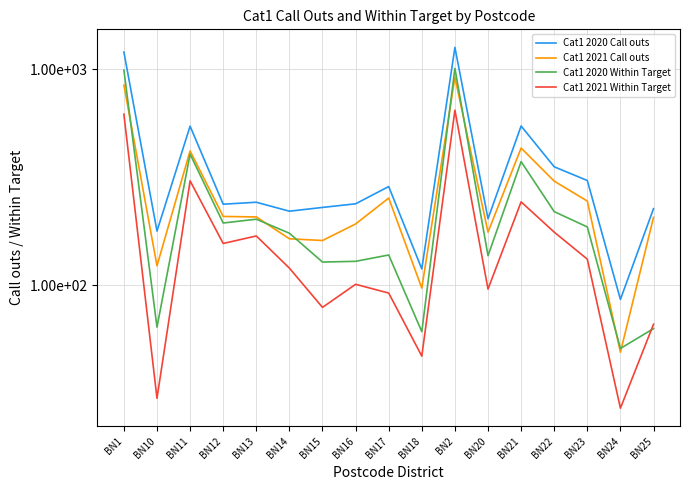

What is the sum of the Cat1 2020 Within Target values at BN10 and BN16?

193